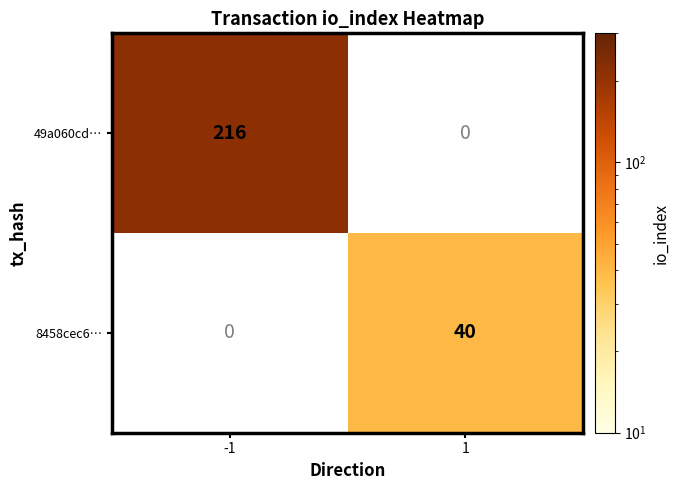

Reading left to right, transcribe all the data shown in this chart.

49a060cd…: -1=216	1=0
8458cec6…: -1=0	1=40